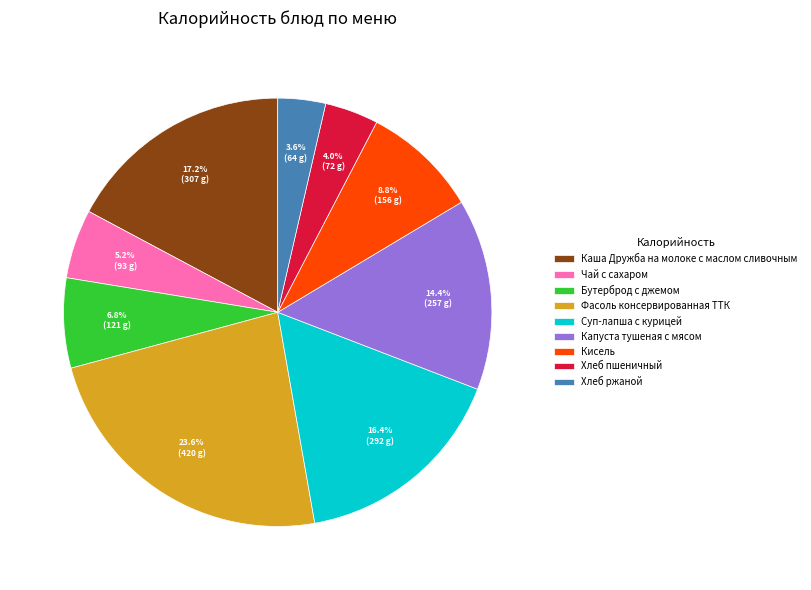

Which slice is the largest?

Фасоль консервированная ТТК